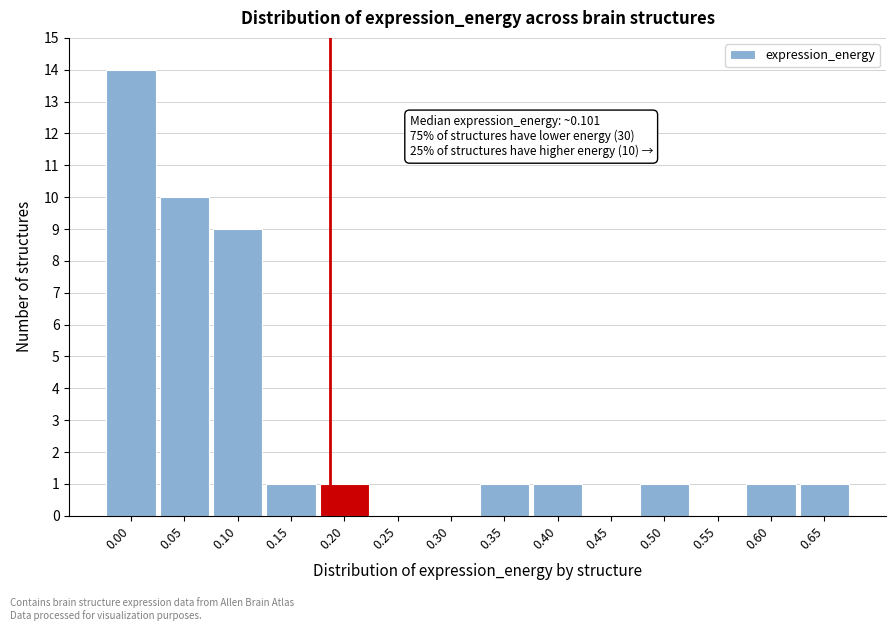

Reading left to right, extract all data points from this chart.

0.00=14	0.05=10	0.10=9	0.15=1	0.20=1	0.25=0	0.30=0	0.35=1	0.40=1	0.45=0	0.50=1	0.55=0	0.60=1	0.65=1